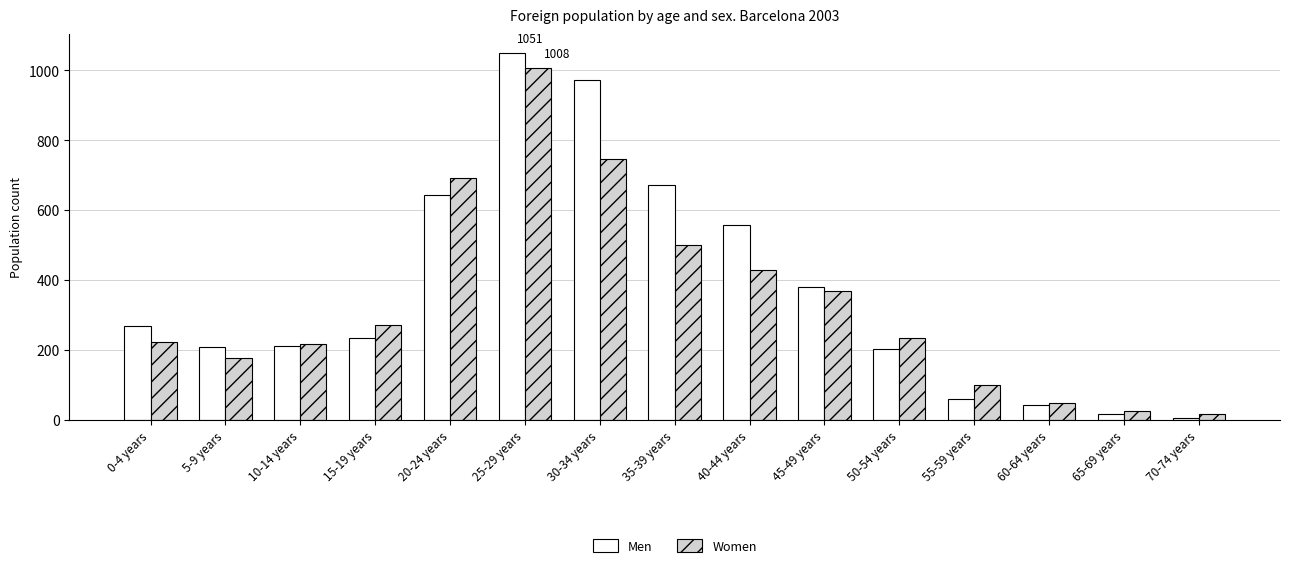

Which series has the largest range (max minus min)?

Men